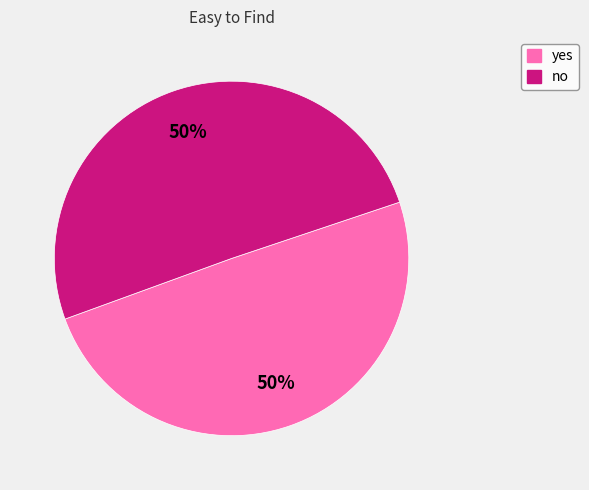

Approximately how many times larger is the value at no compared to yes?

1.0